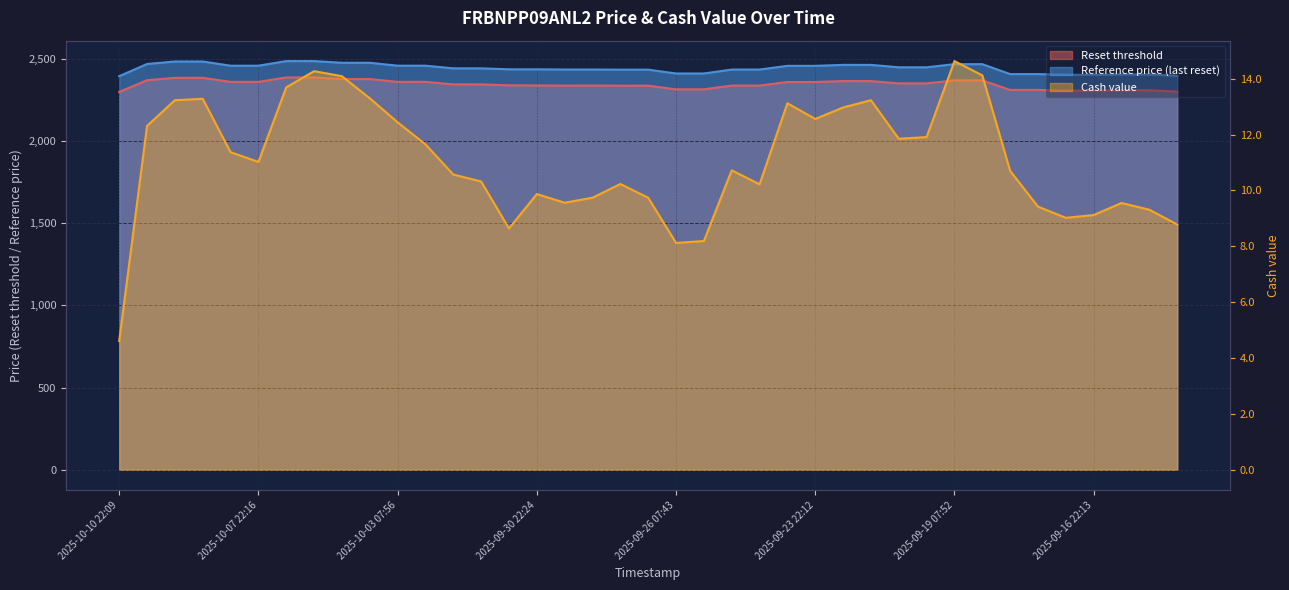

True or false: Cash value has a value of 15.4 at 2025-10-02 08:27.

False